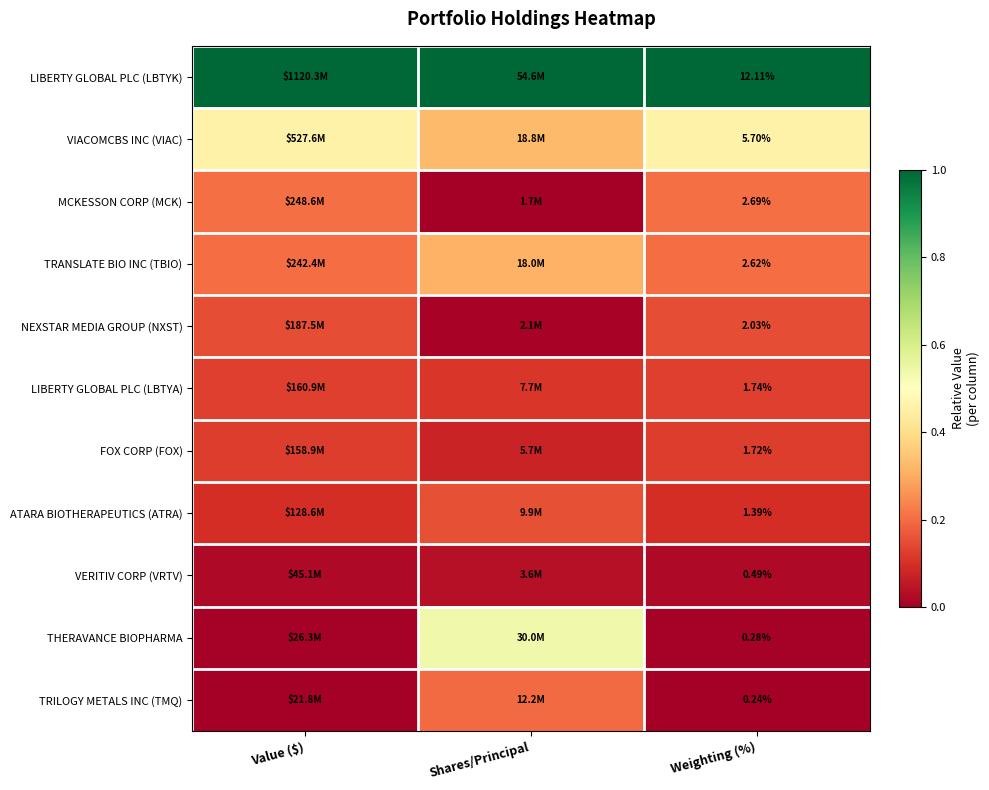

What is the average value of the VIACOMCBS INC (VIAC) series?

0.4